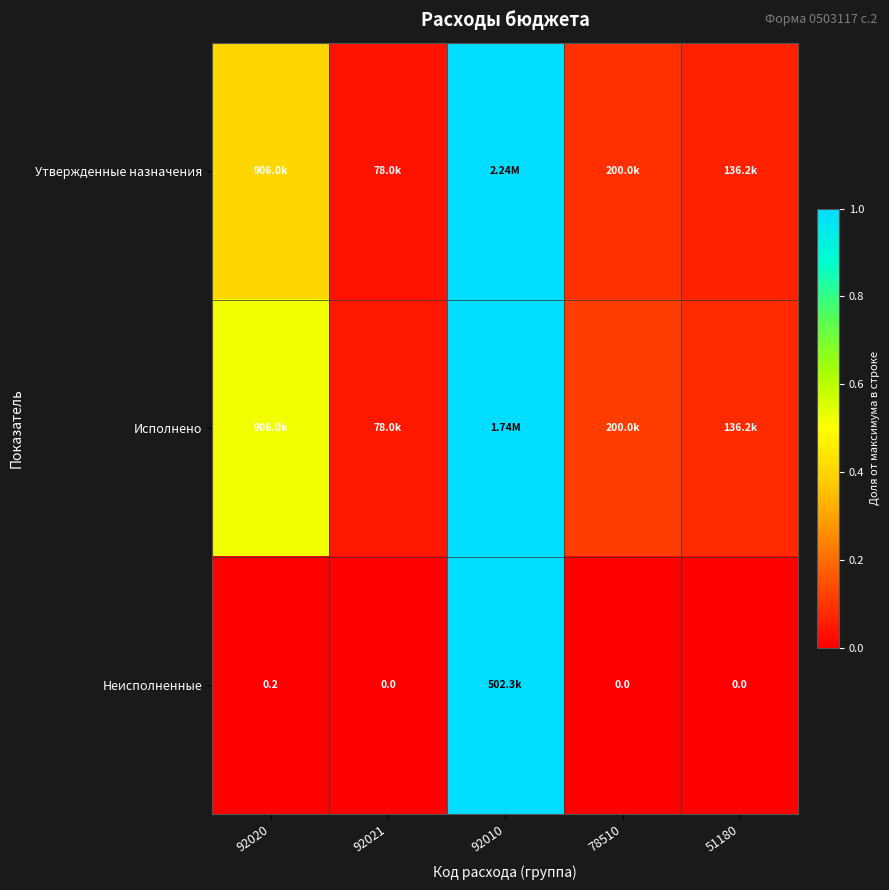

Which category has the highest value in the Неисполненные series?

92010